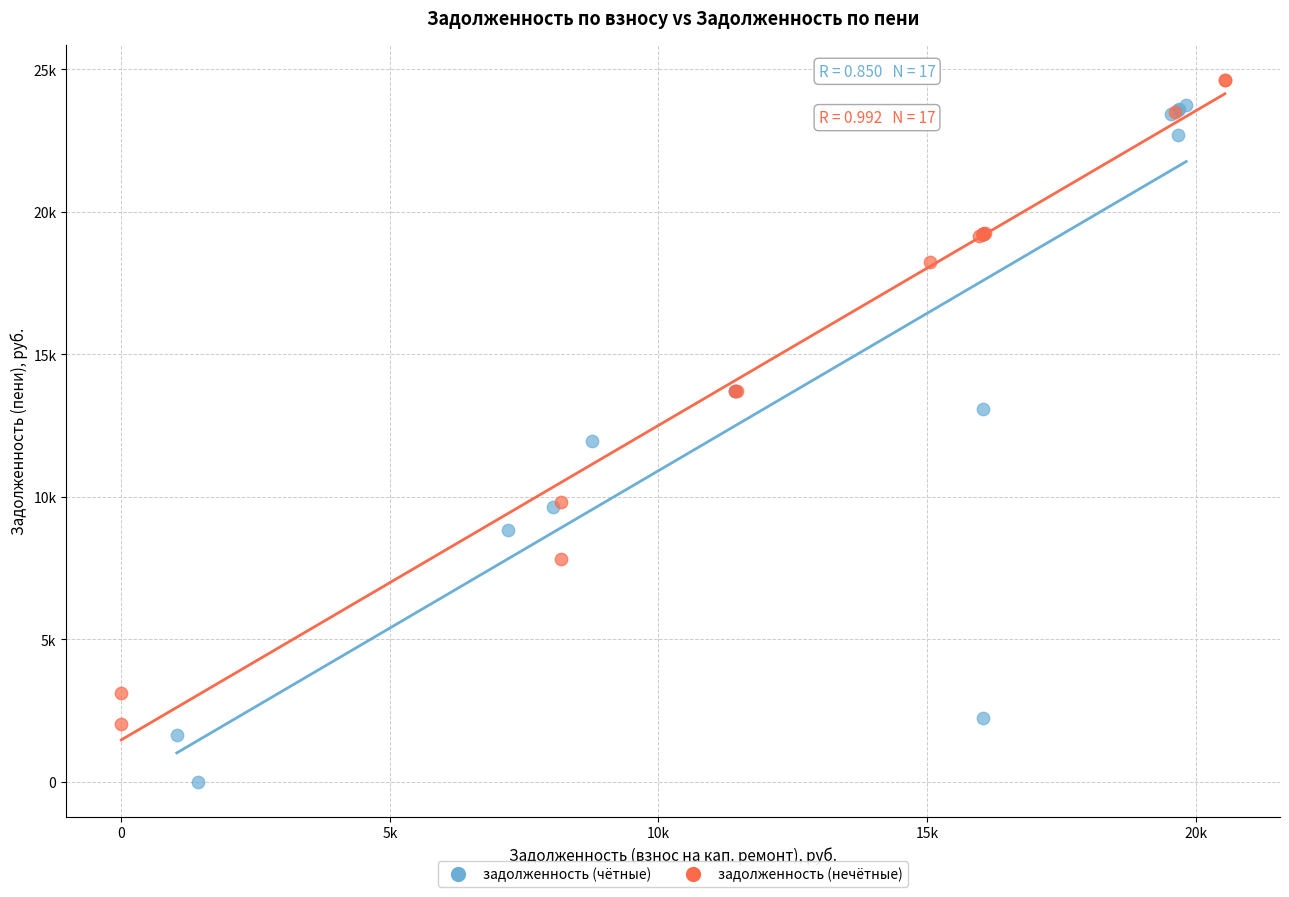

What are all the series names shown in the legend?

задолженность (чётные), задолженность (нечётные)